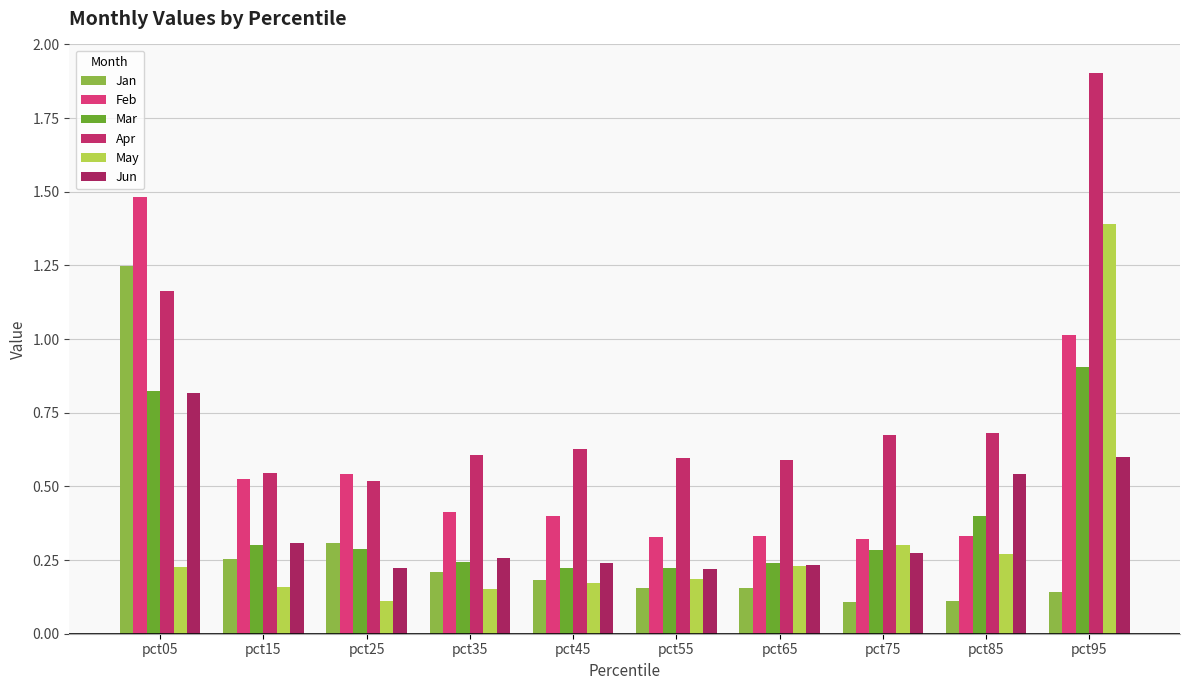

Reading right to left, what are all the values shown in this chart?

Jan: pct95=0.1	pct85=0.1	pct75=0.1	pct65=0.2	pct55=0.2	pct45=0.2	pct35=0.2	pct25=0.3	pct15=0.3	pct05=1.2
Feb: pct95=1.0	pct85=0.3	pct75=0.3	pct65=0.3	pct55=0.3	pct45=0.4	pct35=0.4	pct25=0.5	pct15=0.5	pct05=1.5
Mar: pct95=0.9	pct85=0.4	pct75=0.3	pct65=0.2	pct55=0.2	pct45=0.2	pct35=0.2	pct25=0.3	pct15=0.3	pct05=0.8
Apr: pct95=1.9	pct85=0.7	pct75=0.7	pct65=0.6	pct55=0.6	pct45=0.6	pct35=0.6	pct25=0.5	pct15=0.5	pct05=1.2
May: pct95=1.4	pct85=0.3	pct75=0.3	pct65=0.2	pct55=0.2	pct45=0.2	pct35=0.2	pct25=0.1	pct15=0.2	pct05=0.2
Jun: pct95=0.6	pct85=0.5	pct75=0.3	pct65=0.2	pct55=0.2	pct45=0.2	pct35=0.3	pct25=0.2	pct15=0.3	pct05=0.8